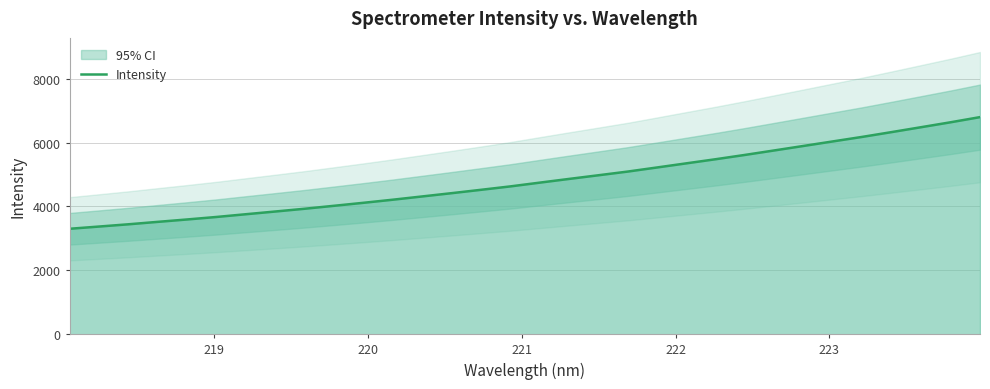

What is the maximum value for Intensity?

6795.8